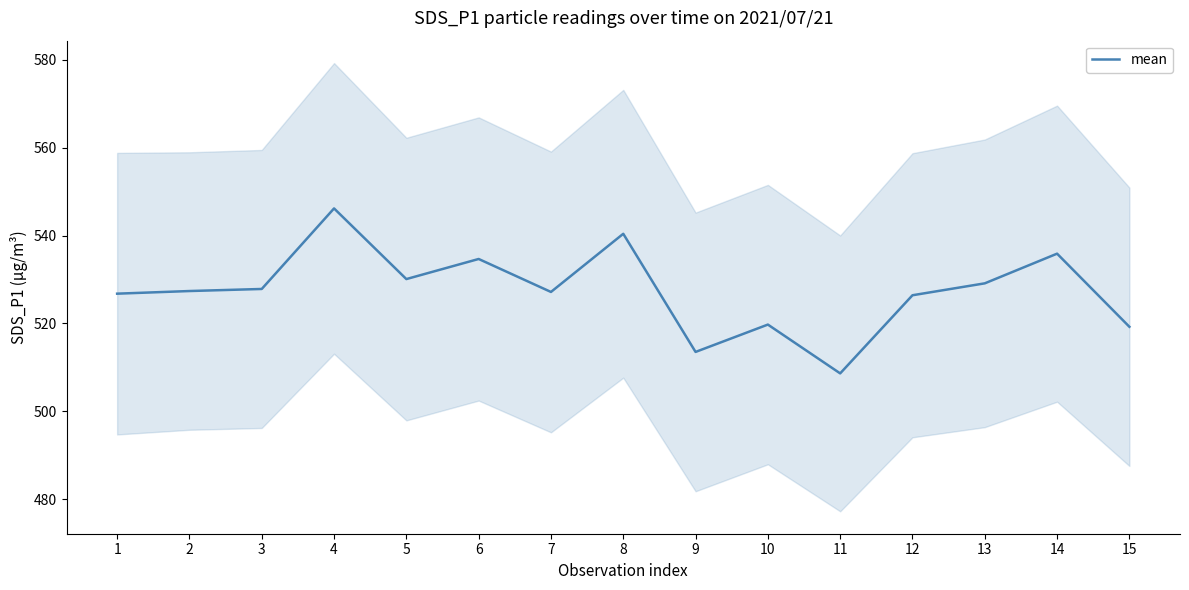

True or false: the data shows 136.3 at 13.

False